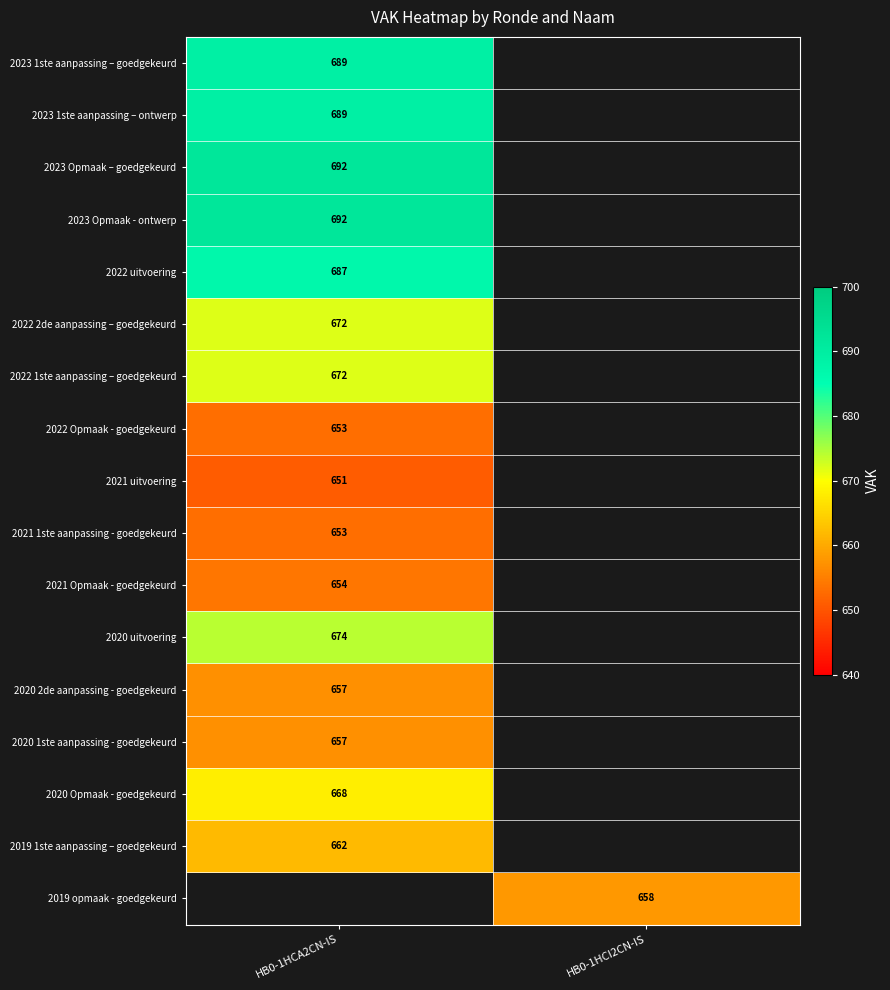

Count the number of categories in the chart.

2